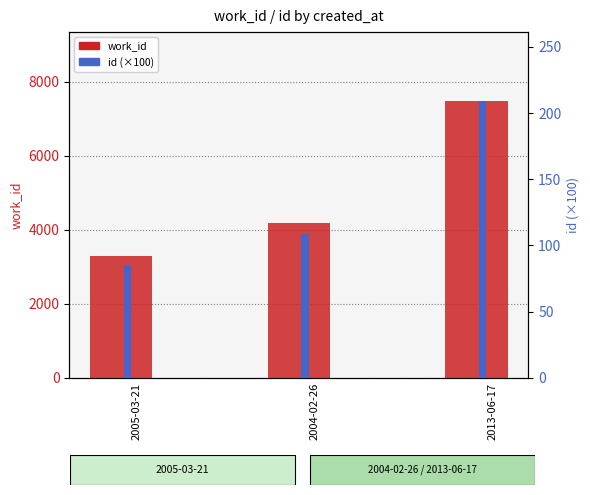

Which series has the widest spread of values?

work_id